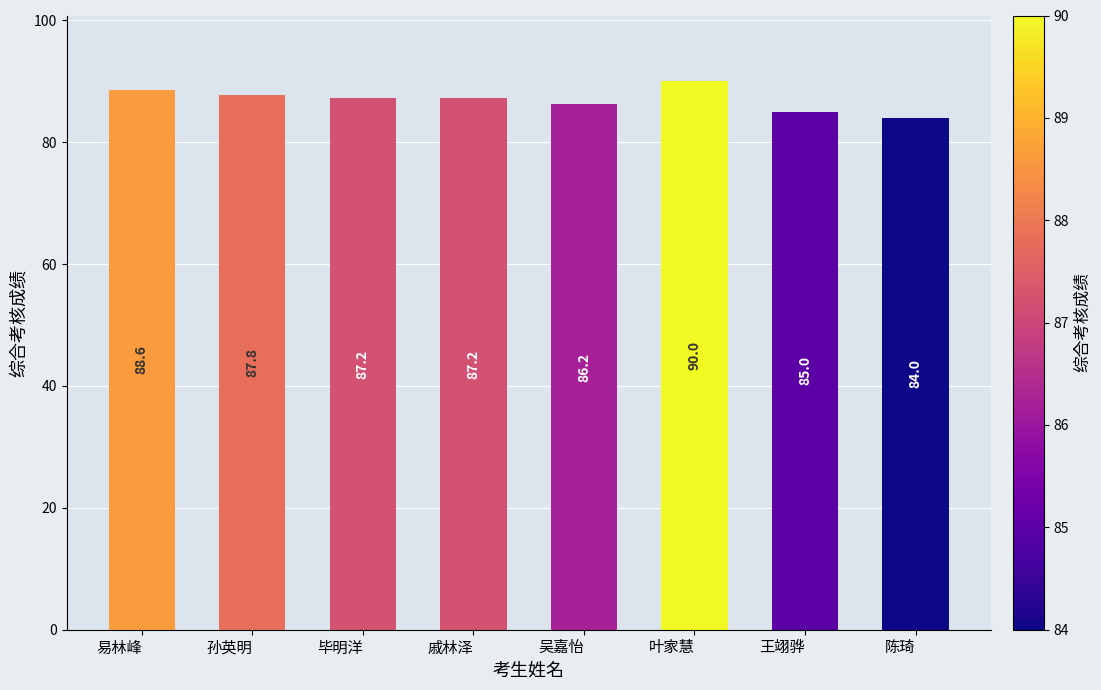

Approximately how many times larger is the value at 戚林泽 compared to 孙英明?

1.0